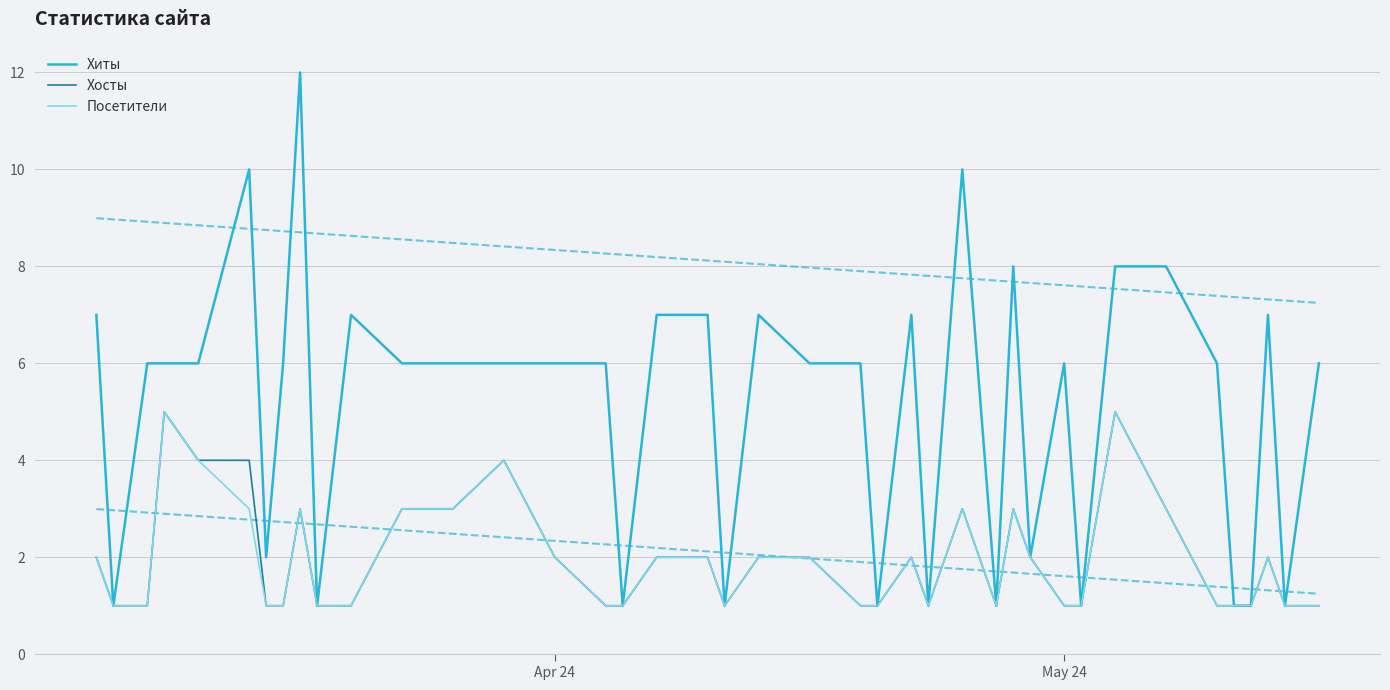

The Посетители series shows 2 at Apr 24. True or false?

True